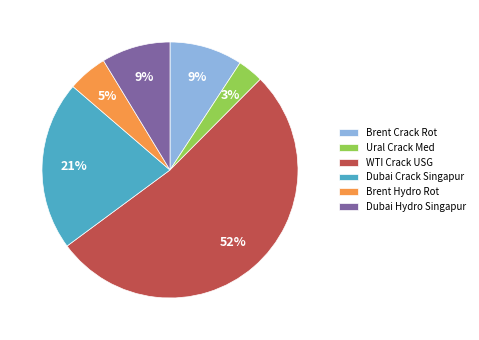

Do Brent Crack Rot and Ural Crack Med together represent more than half of the pie?

No